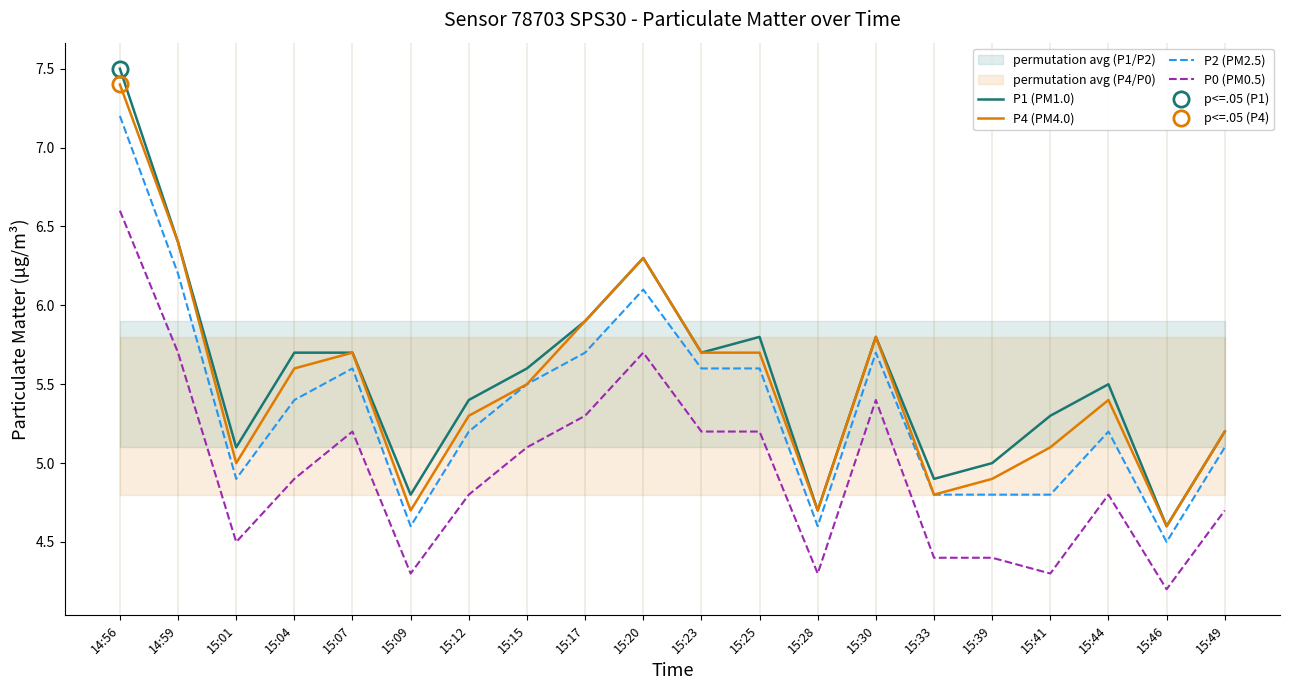

Where is the first local minimum for P1 (PM1.0)?

15:01